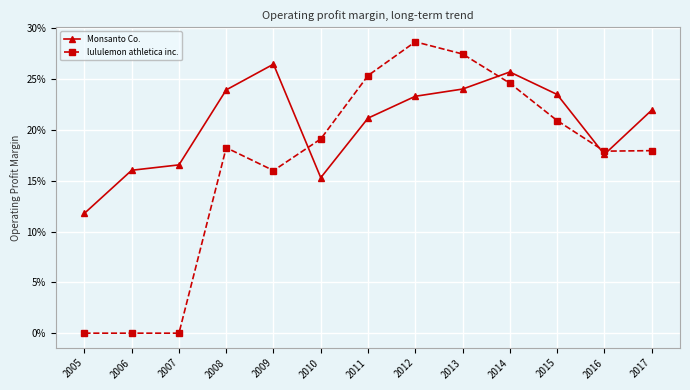

Reading right to left, what are all the values shown in this chart?

Monsanto Co.: 2017=0.2	2016=0.2	2015=0.2	2014=0.3	2013=0.2	2012=0.2	2011=0.2	2010=0.2	2009=0.3	2008=0.2	2007=0.2	2006=0.2	2005=0.1
lululemon athletica inc.: 2017=0.2	2016=0.2	2015=0.2	2014=0.2	2013=0.3	2012=0.3	2011=0.3	2010=0.2	2009=0.2	2008=0.2	2007=0.0	2006=0.0	2005=0.0